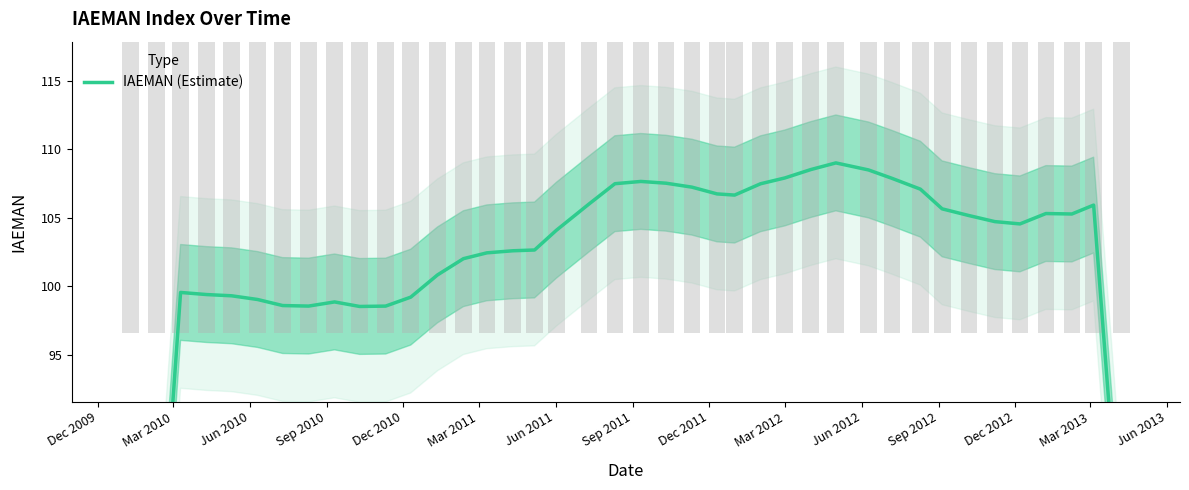

The chart shows a value of 49.6 at Mar 2012. True or false?

False